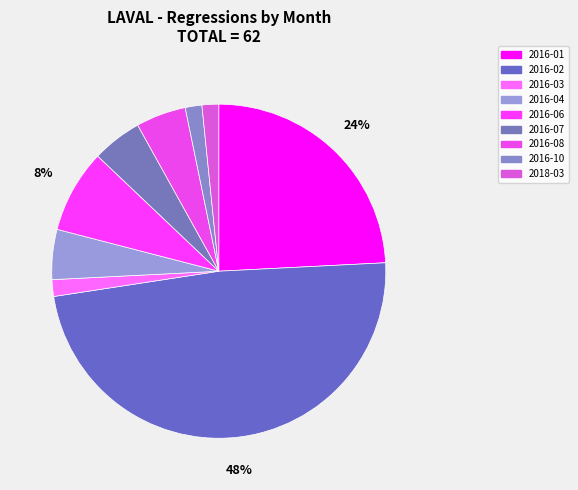

To the nearest percent, what is the average slice percentage?

11%